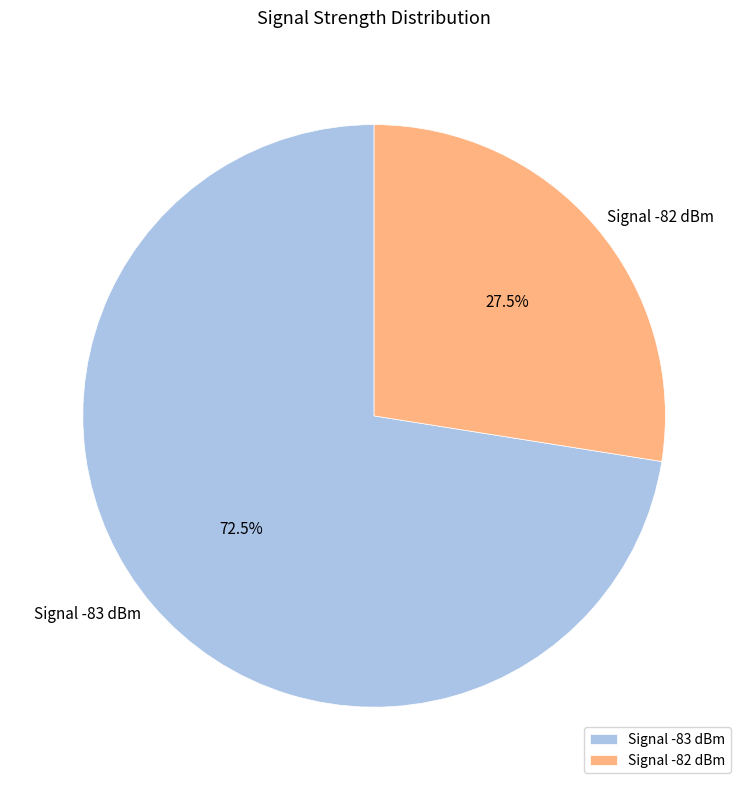

Which category has the smallest portion of the pie?

Signal -82 dBm